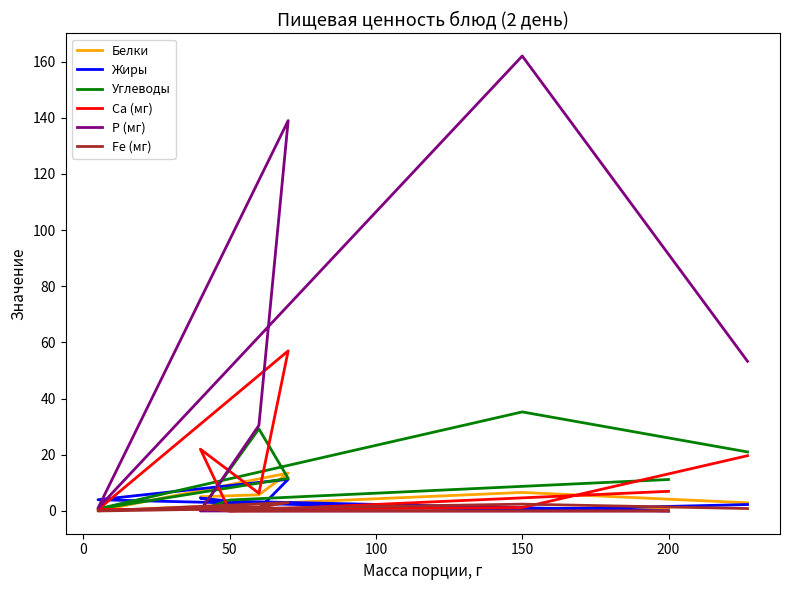

True or false: Белки and Углеводы intersect in this chart.

True